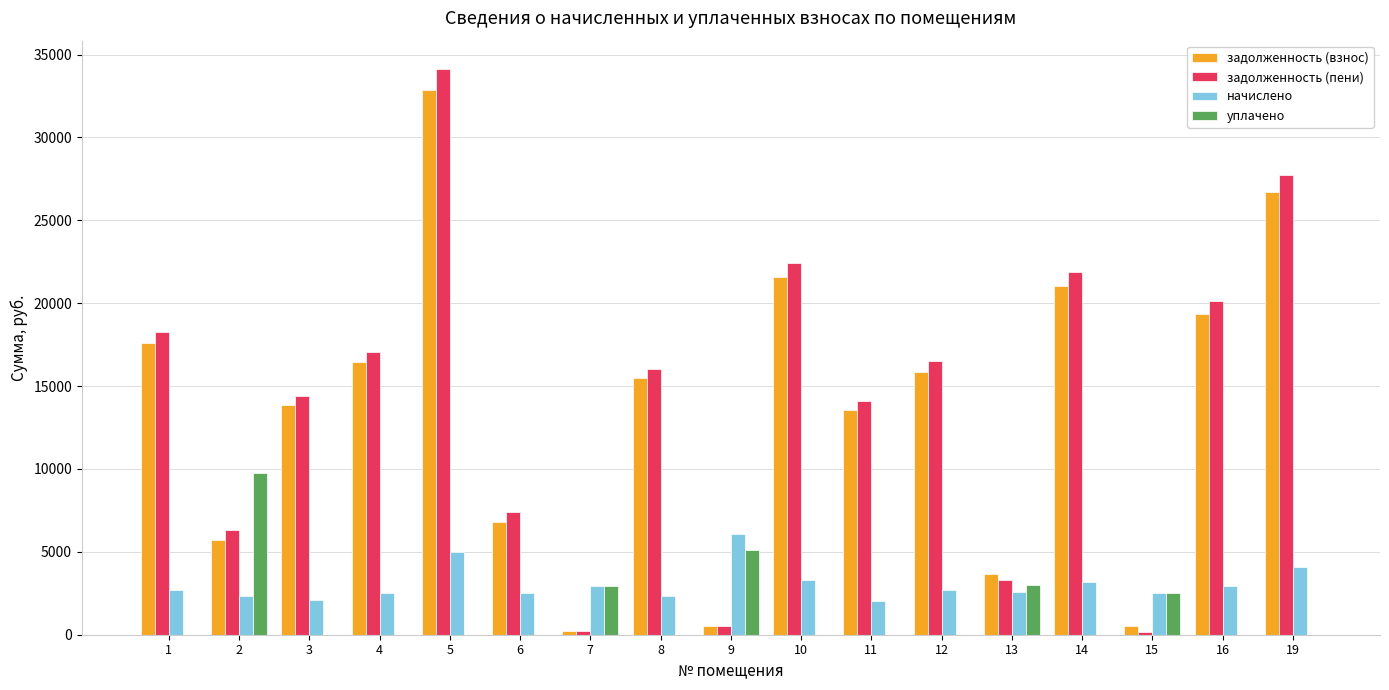

What is the maximum value for задолженность (взнос)?

32881.9